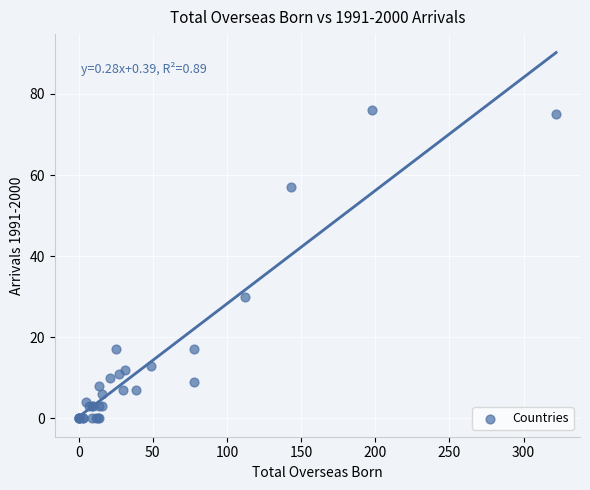

What Y value in the scatter plot is closest to 38?

30